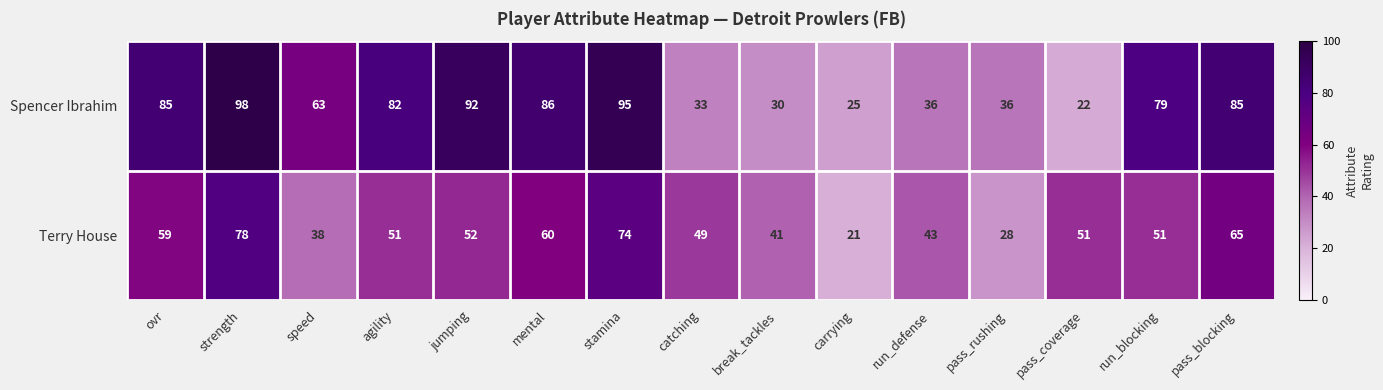

Which label corresponds to the smallest value in the chart?

carrying